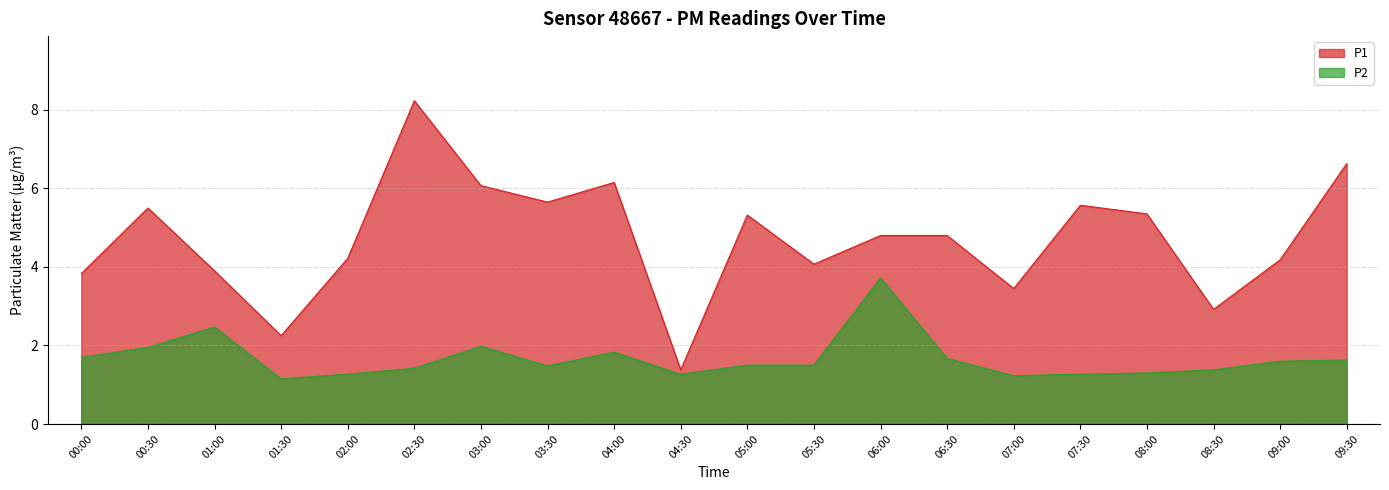

The value of P1 at 02:00 is 4.2. True or false?

True